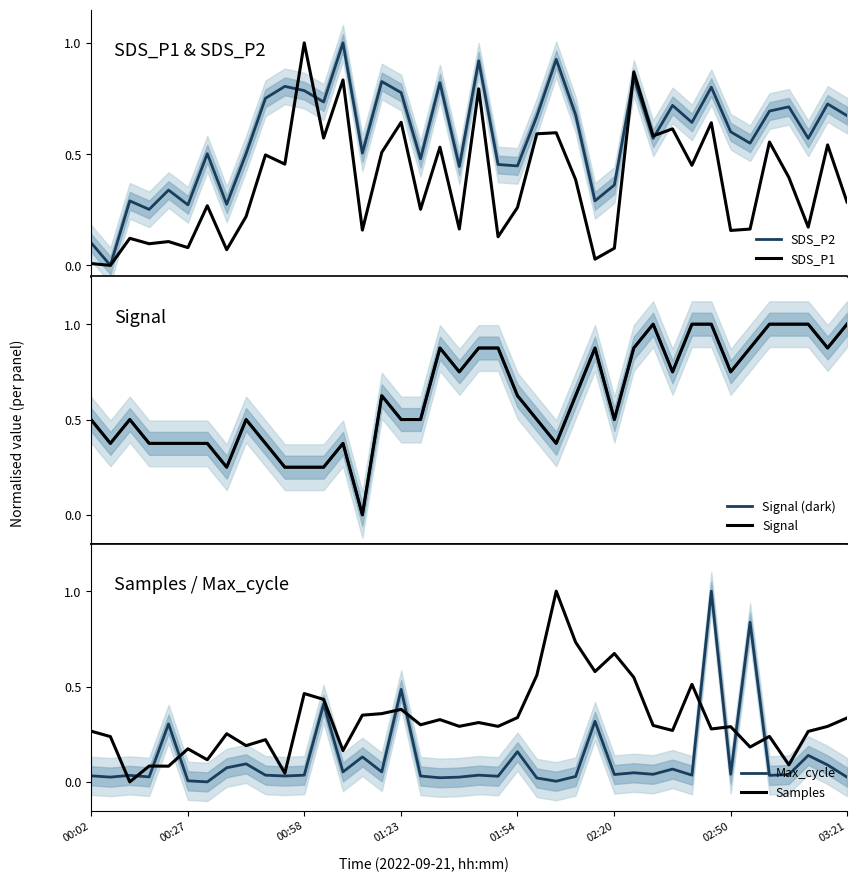

What is the maximum value for SDS_P1?

1.0